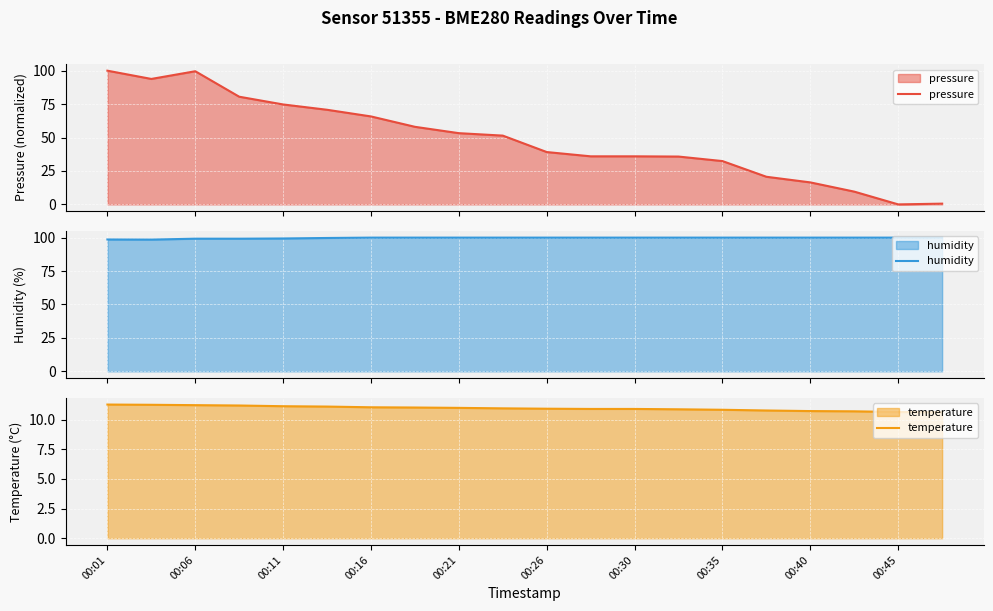

What is the minimum value for humidity?

98.5